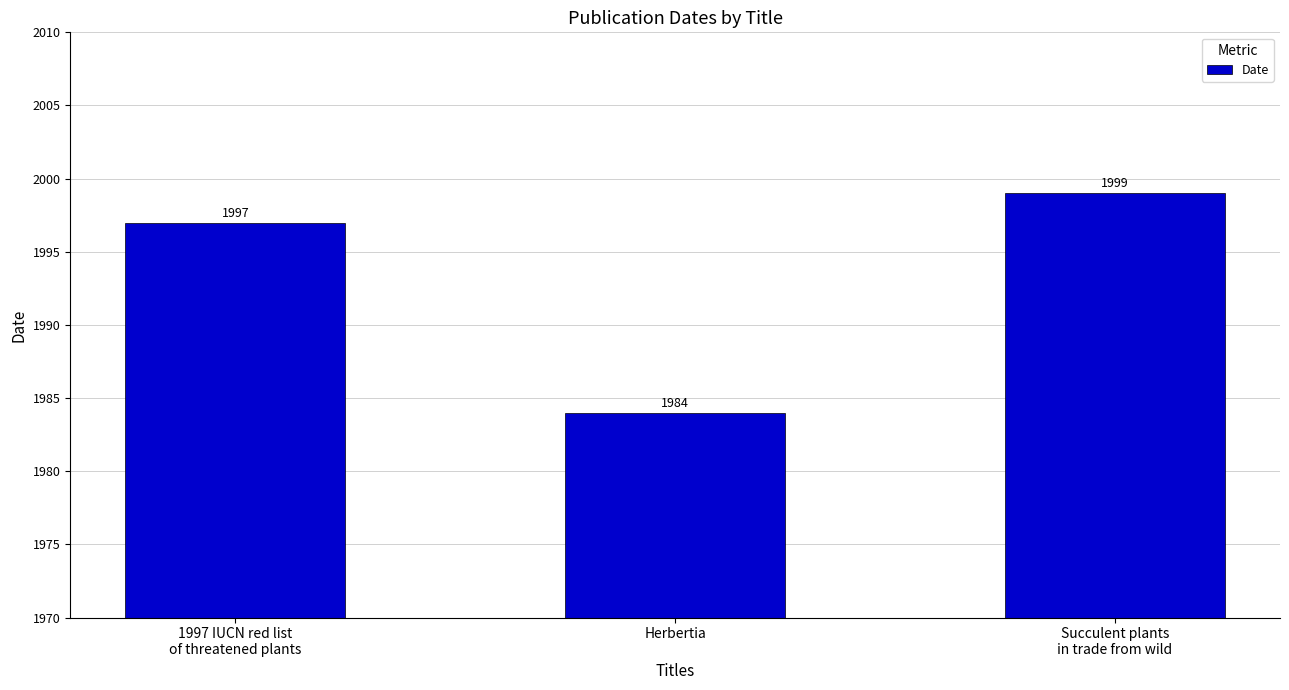

Reading left to right, transcribe all the data shown in this chart.

1997 IUCN red list
of threatened plants=0.7	Herbertia=0.3	Succulent plants
in trade from wild=0.7